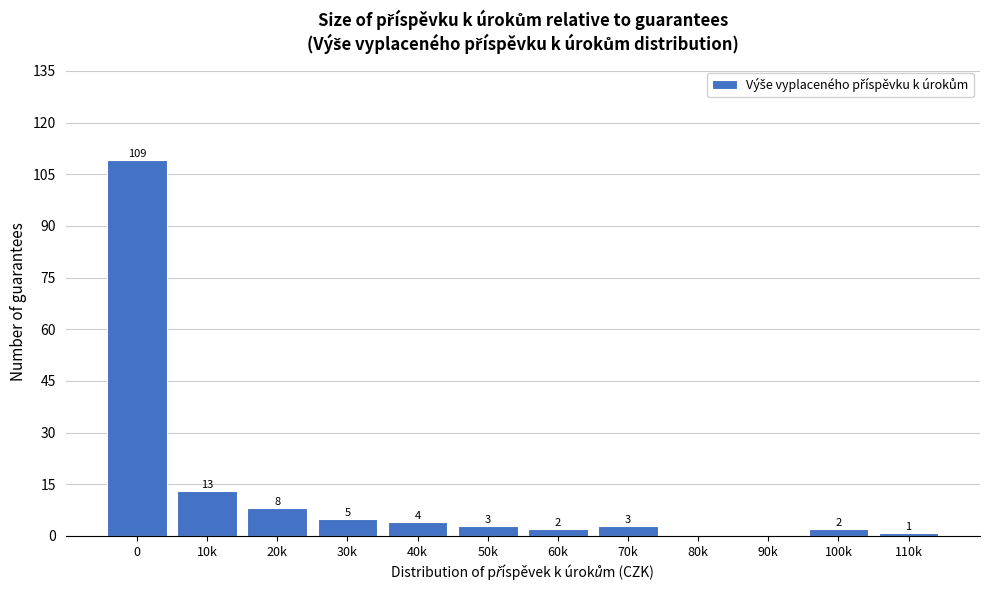

Reading right to left, transcribe all the data shown in this chart.

110k=1	100k=2	90k=0	80k=0	70k=3	60k=2	50k=3	40k=4	30k=5	20k=8	10k=13	0=109